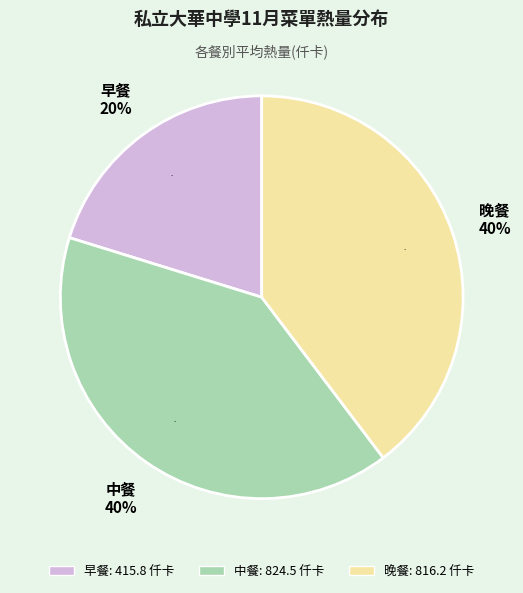

Which has a higher value, 早餐 or 中餐?

中餐